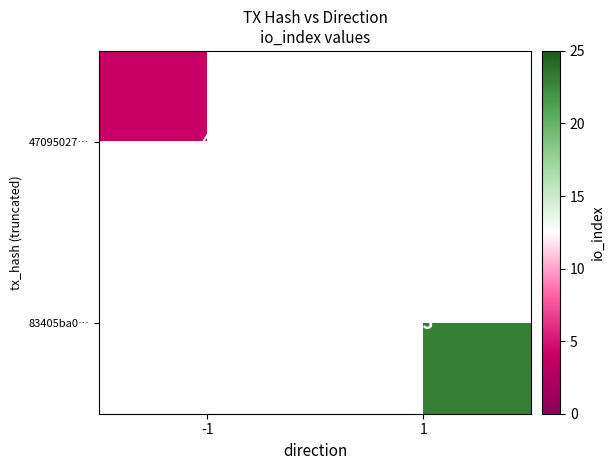

The 47095027… series shows 4 at -1. True or false?

True